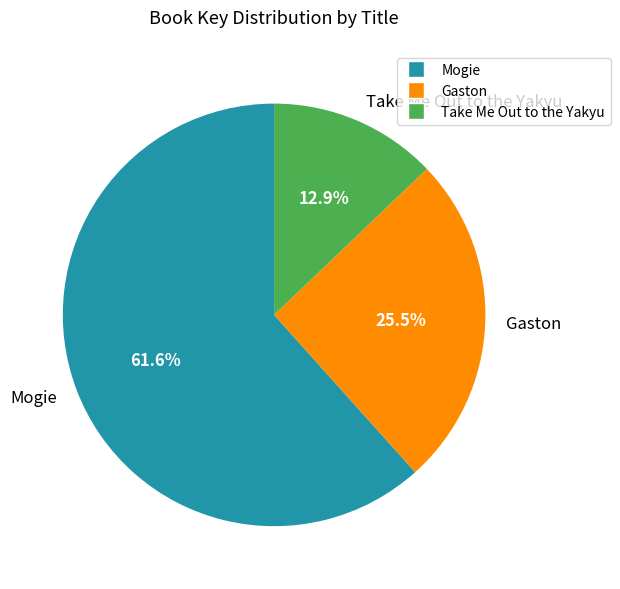

Which category has the biggest portion of the pie?

Mogie